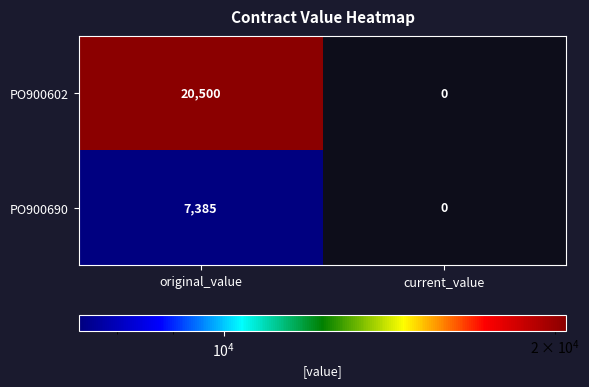

Which series has the largest total across all categories?

PO900602